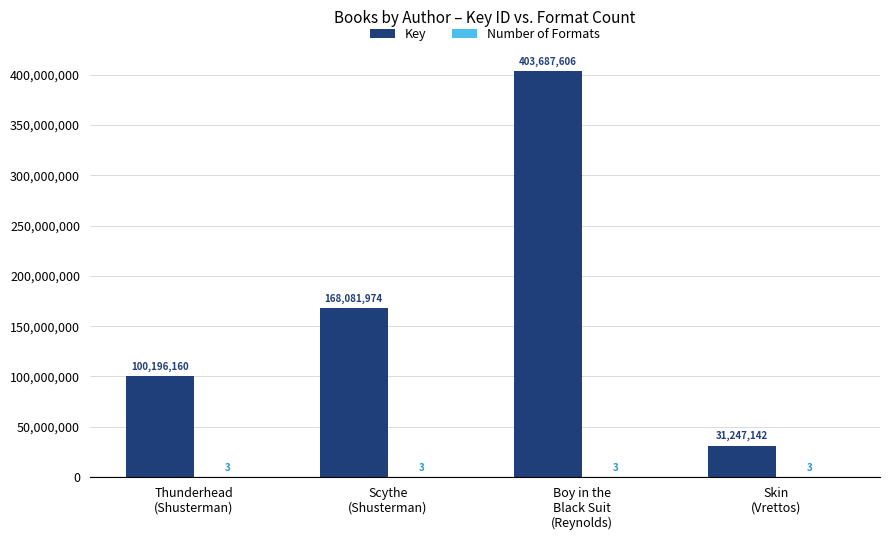

What is the greatest value displayed?

403687606